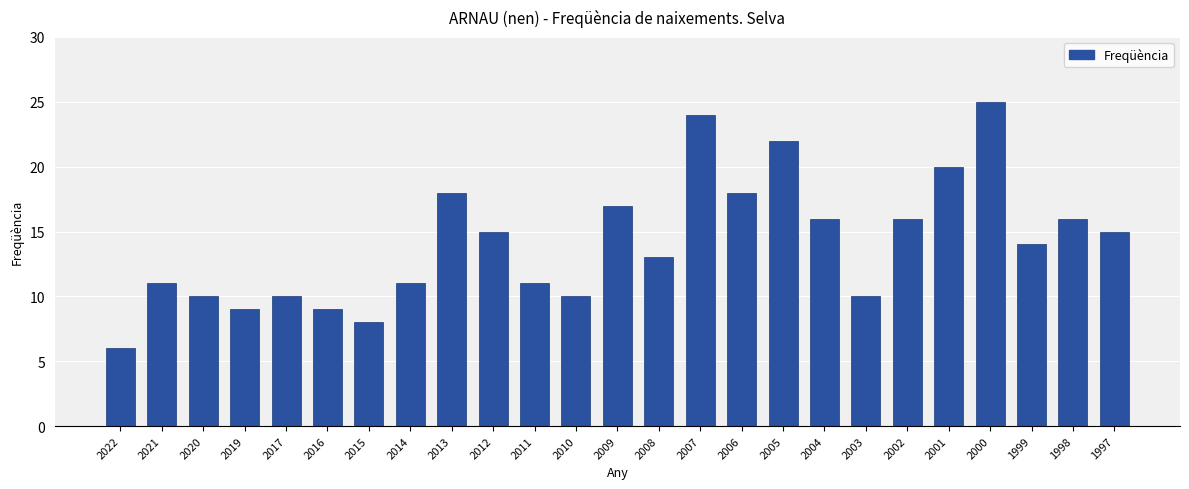

Which label corresponds to the smallest value in the chart?

2022